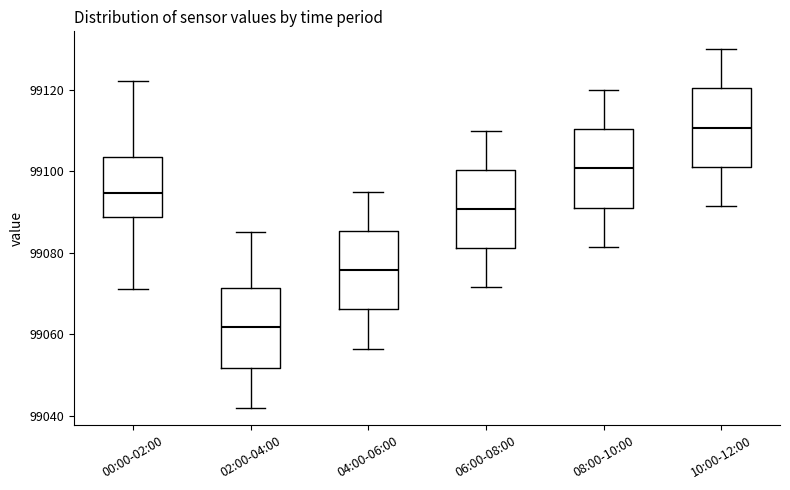

Reading left to right, read every box against the y-axis: the position of its median line, the range the box covers, and the ends of its whiskers. The values are not printed on the chart, so give them approximately, as read against the axis.

00:00-02:00: median 99094, box 99088 to 99104, whiskers 99072 to 99122
02:00-04:00: median 99062, box 99052 to 99072, whiskers 99042 to 99086
04:00-06:00: median 99076, box 99066 to 99086, whiskers 99056 to 99096
06:00-08:00: median 99090, box 99082 to 99100, whiskers 99072 to 99110
08:00-10:00: median 99100, box 99092 to 99110, whiskers 99082 to 99120
10:00-12:00: median 99110, box 99102 to 99120, whiskers 99092 to 99130